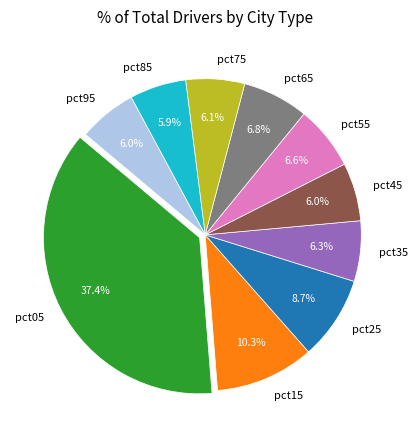

Between pct25 and pct55, which is larger?

pct25